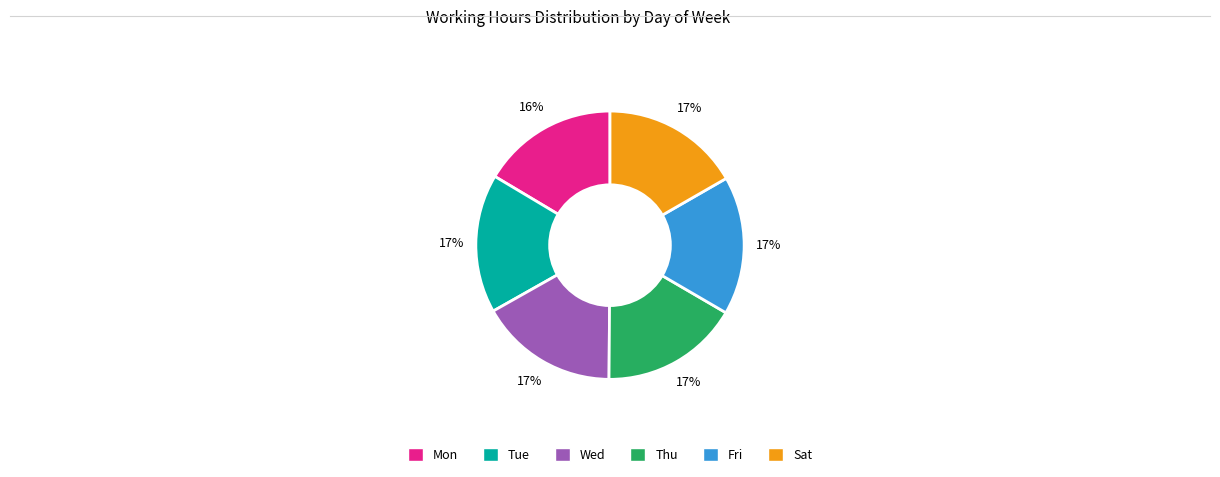

Is there any slice that represents more than half of the pie?

No